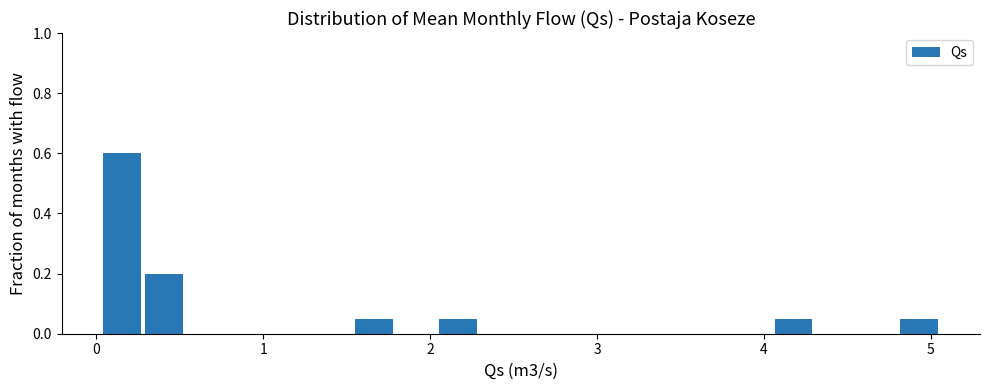

Around what value on the x-axis is the tallest bar? Give the approximate position of its centre, as read against the axis.

0.2